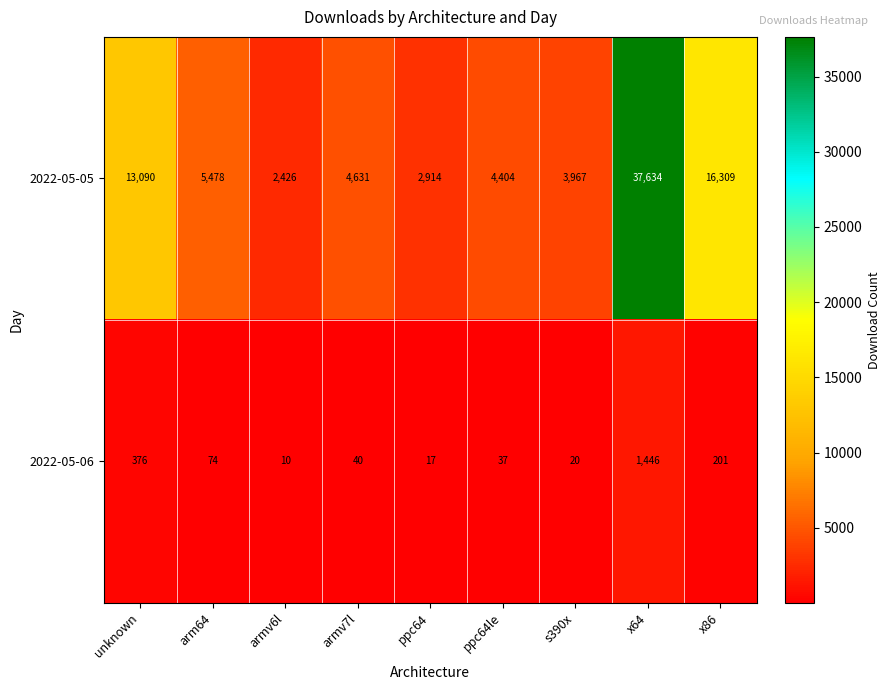

Read the 2022-05-06 value at armv6l.

10